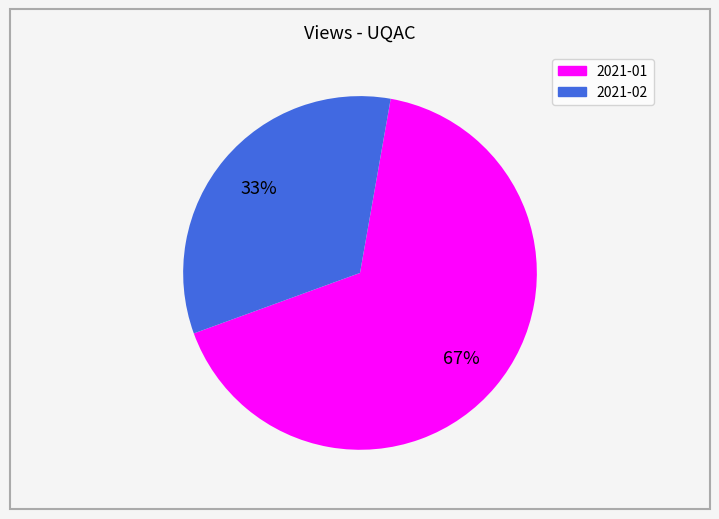

Do 2021-02 and 2021-01 together represent more than half of the pie?

Yes